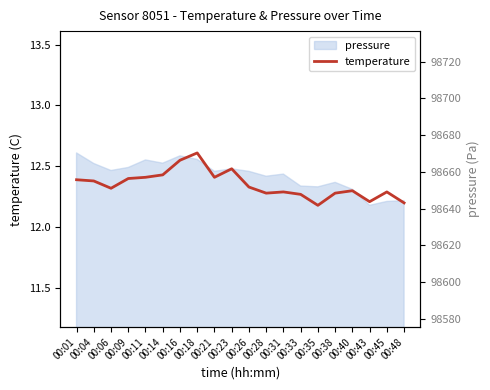

Rank the categories by value from lowest to highest.

00:35, 00:48, 00:43, 00:33, 00:28, 00:38, 00:31, 00:45, 00:40, 00:06, 00:26, 00:04, 00:01, 00:09, 00:11, 00:21, 00:14, 00:23, 00:16, 00:18